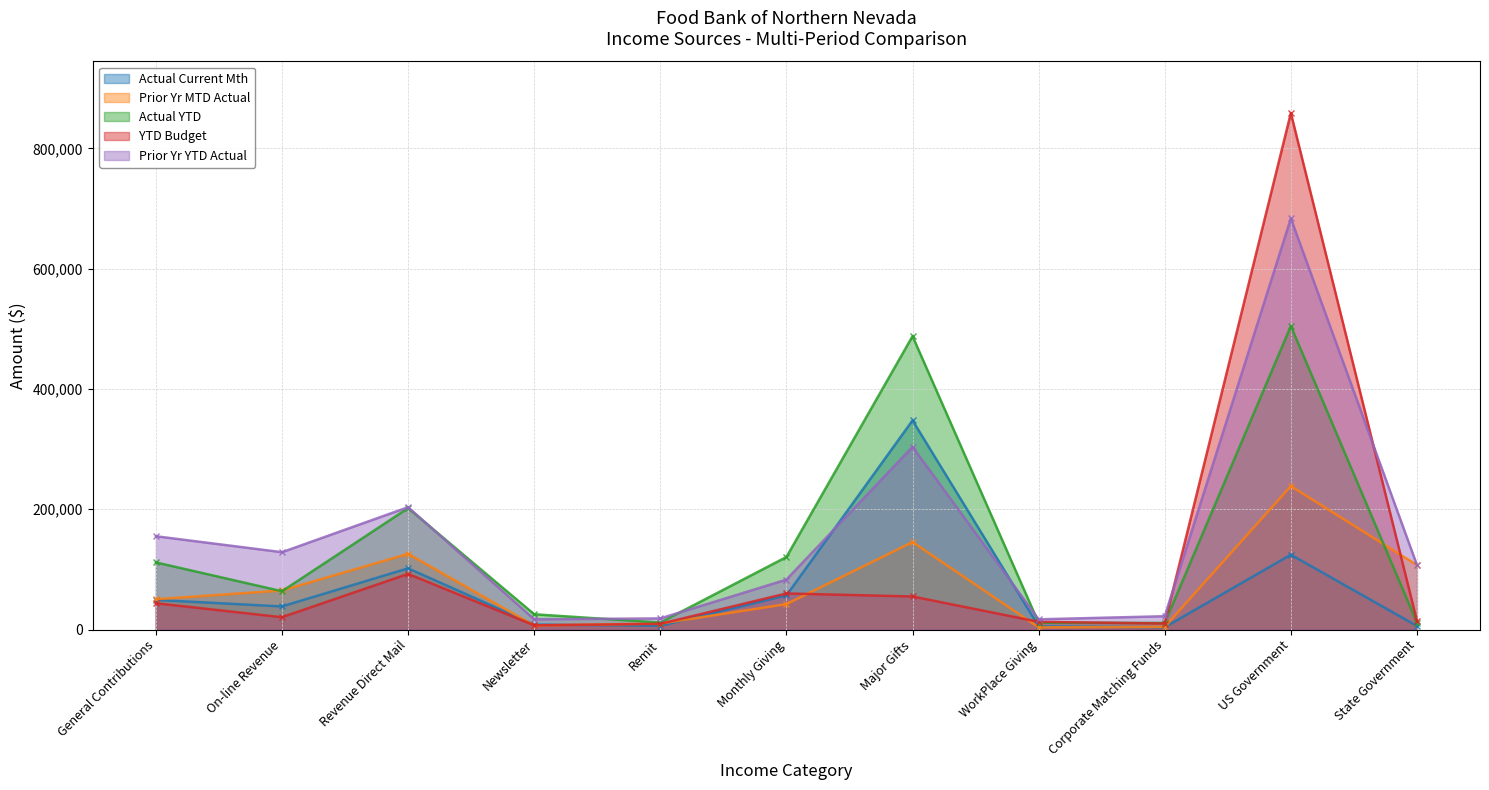

How many values in the Actual Current Mth series are below 38428?

5